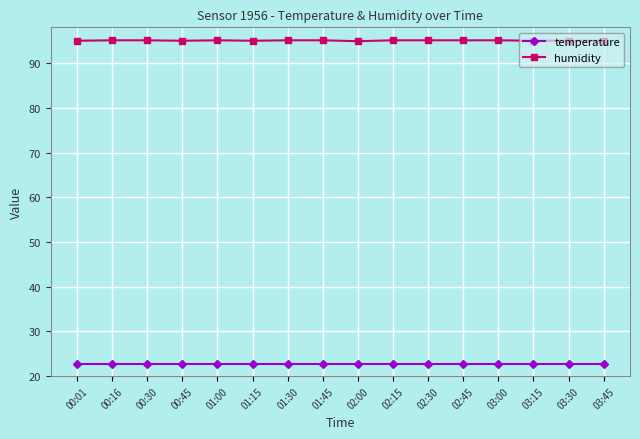

What is the spread (max minus min) of values at 01:15?

72.3